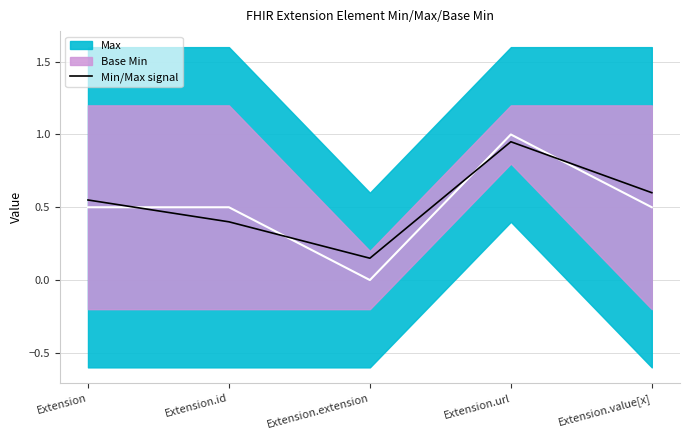

At which category does the data reach its first local valley?

Extension.extension